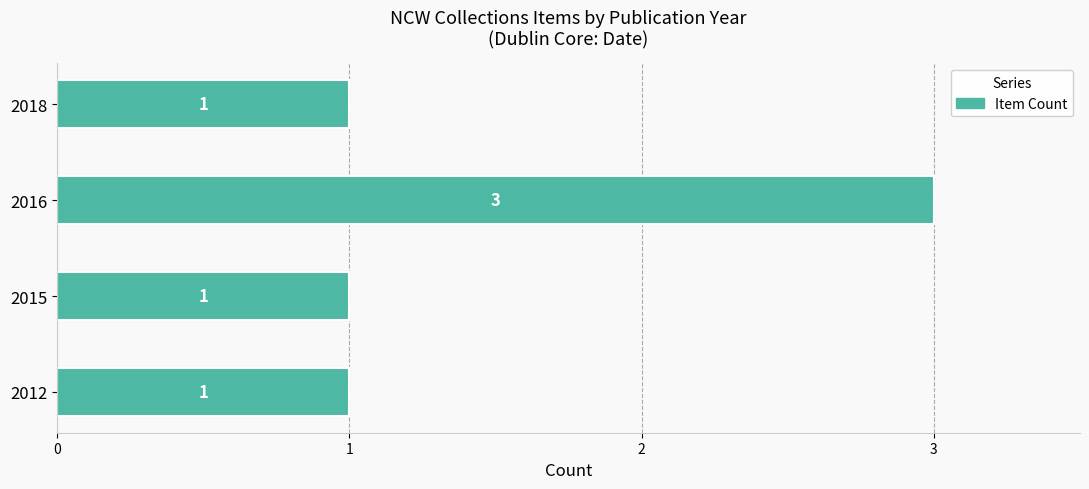

True or false: the data shows 0 at 2015.

False